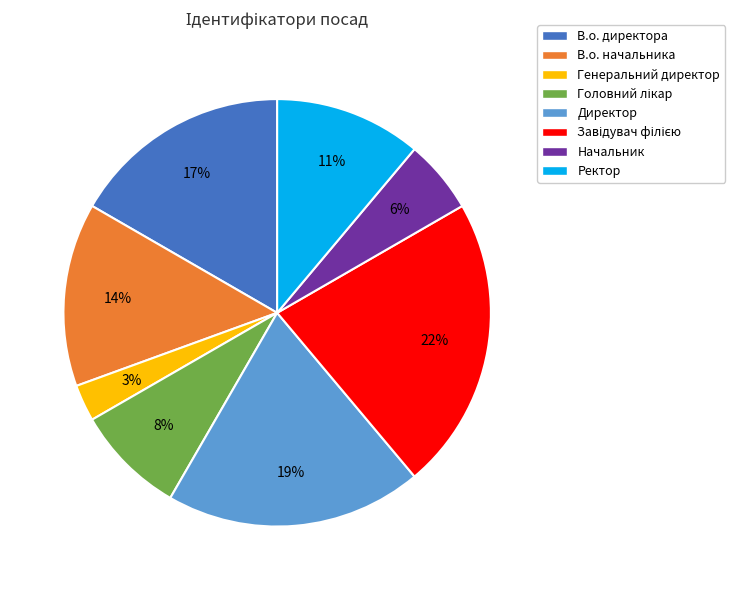

Is there any slice that represents more than half of the pie?

No